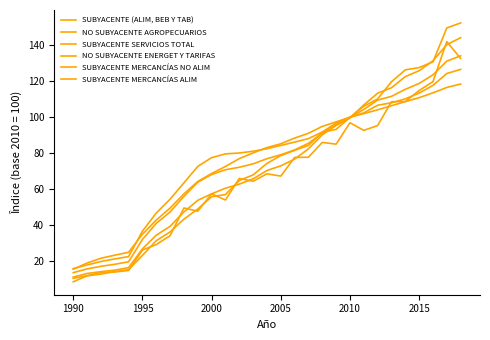

Does the chart have visible grid lines?

No